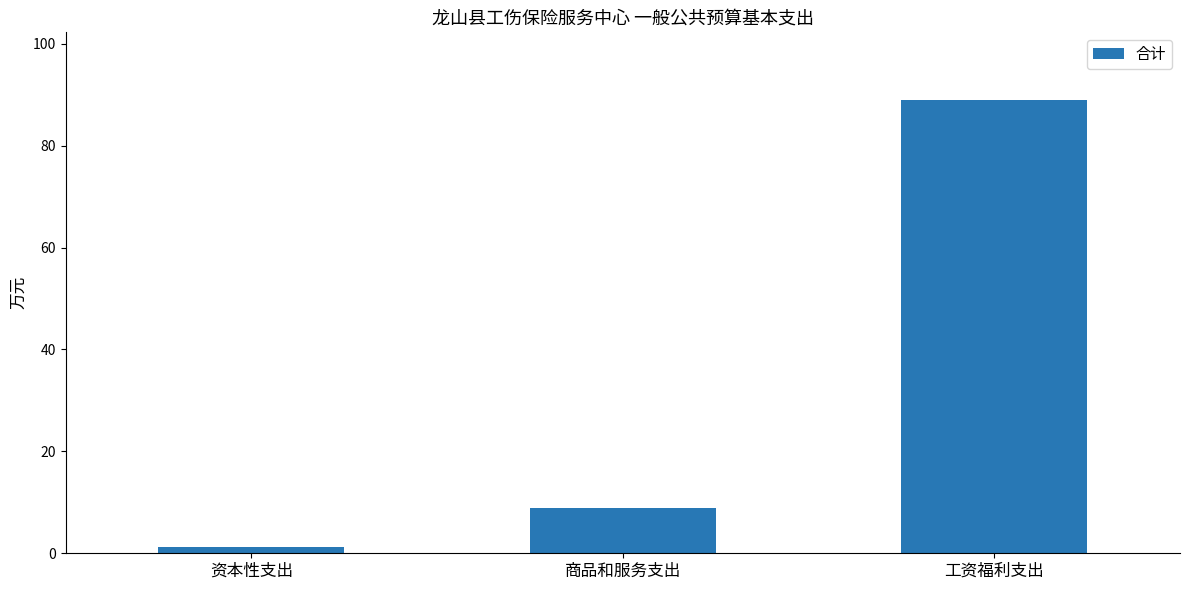

Does the chart contain stacked bars?

No